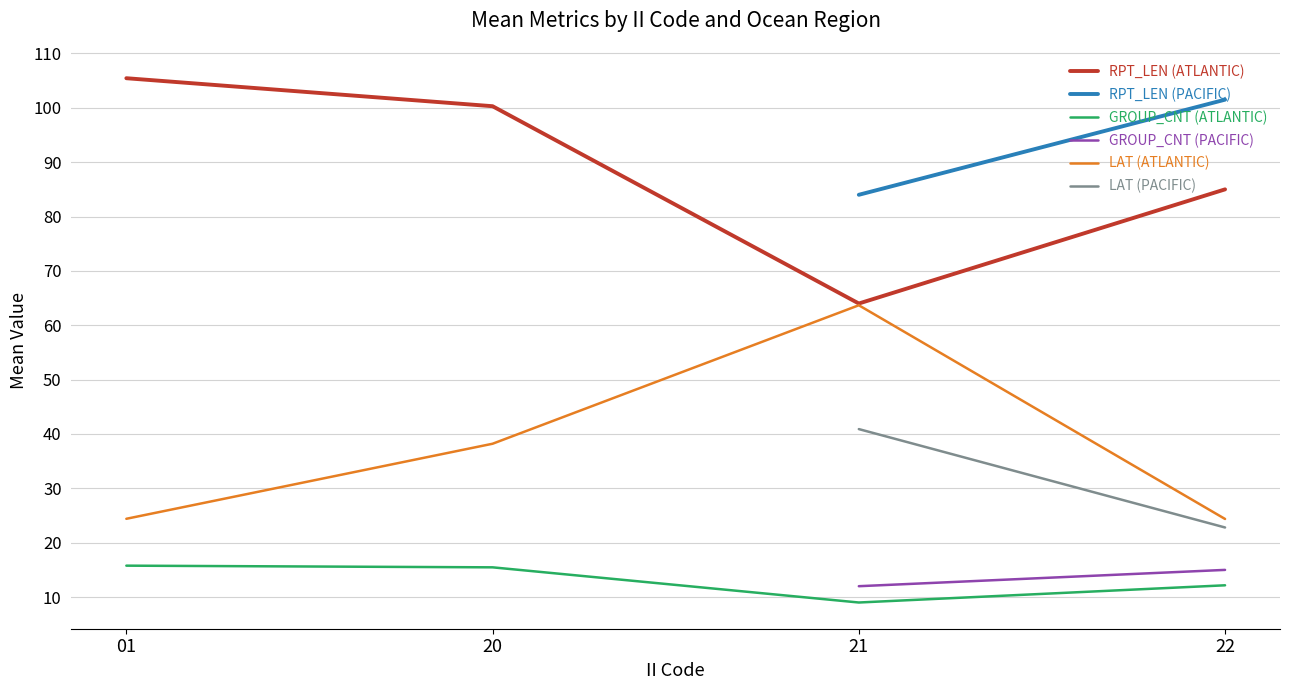

True or false: RPT_LEN (ATLANTIC) and RPT_LEN (PACIFIC) cross at least once.

False